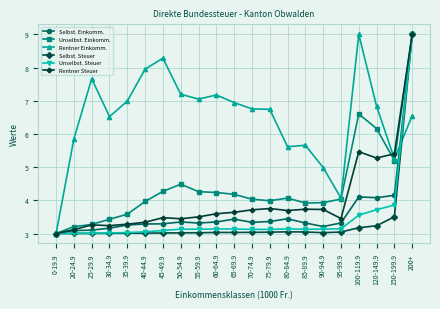

What is the difference between the maximum and minimum values in the Selbst. Steuer series?

6.0